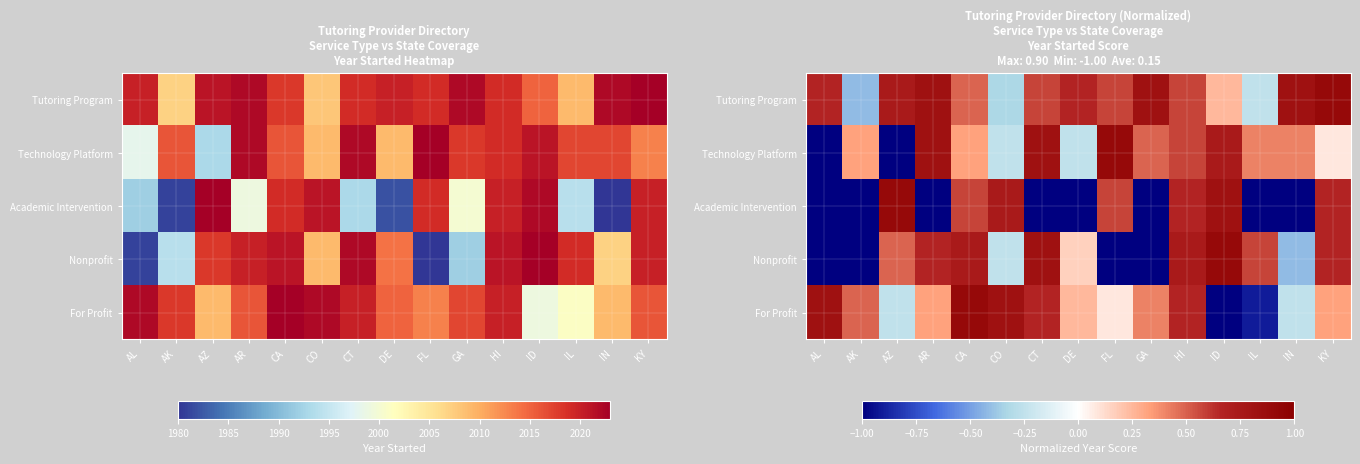

True or false: Technology Platform has a value of 0.5 at GA.

True